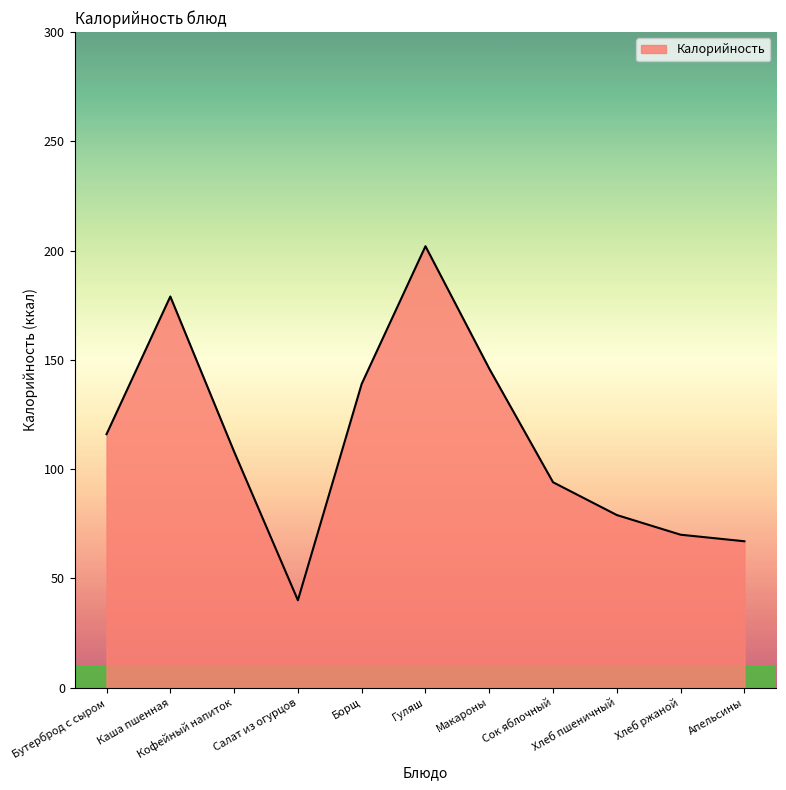

At which category does the data reach its first local peak?

Каша пшенная